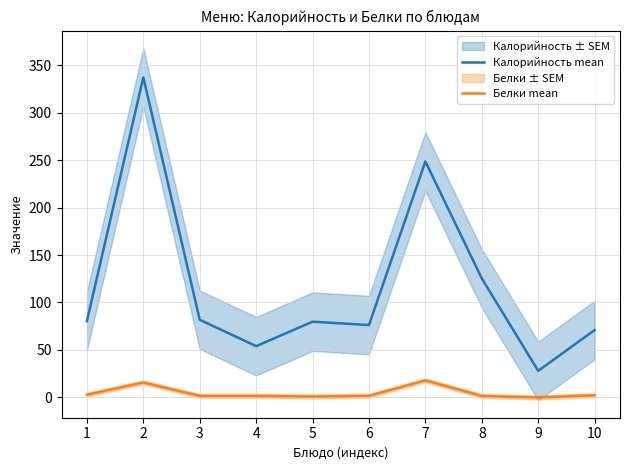

List the series in order of their overall mean, lowest first.

Белки mean, Калорийность mean